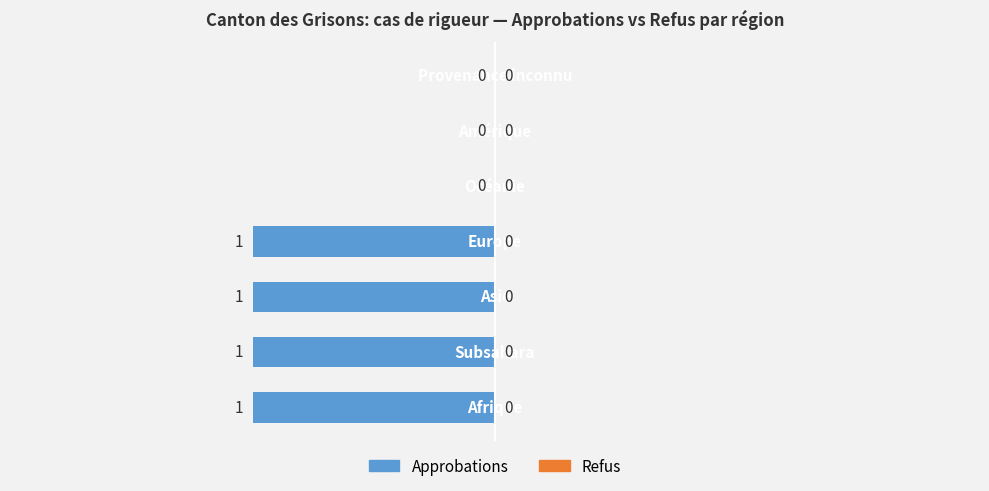

What is the sum of all values?

-4